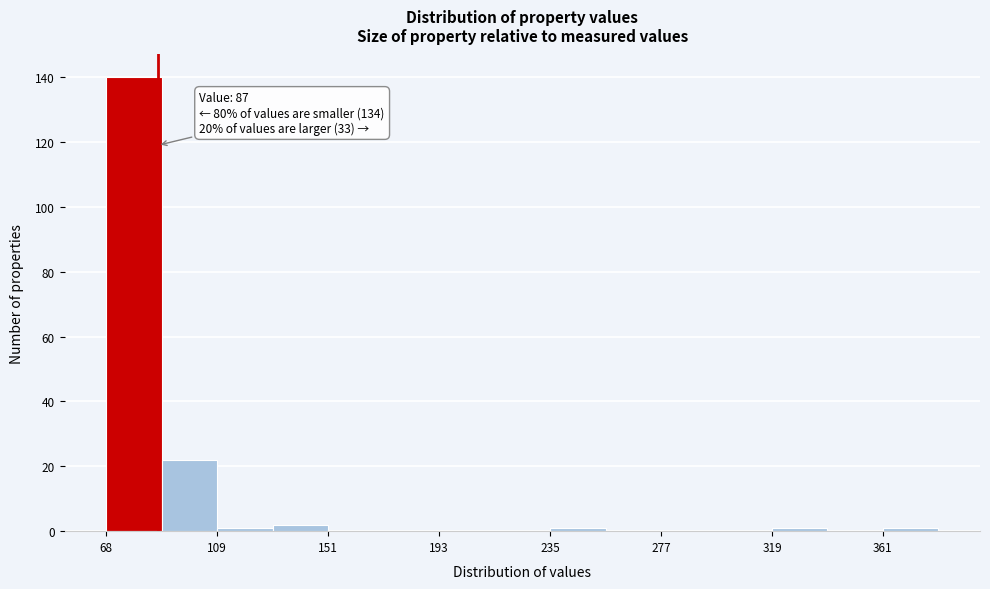

Over which range of the x-axis is the bar tallest?

70 to 90